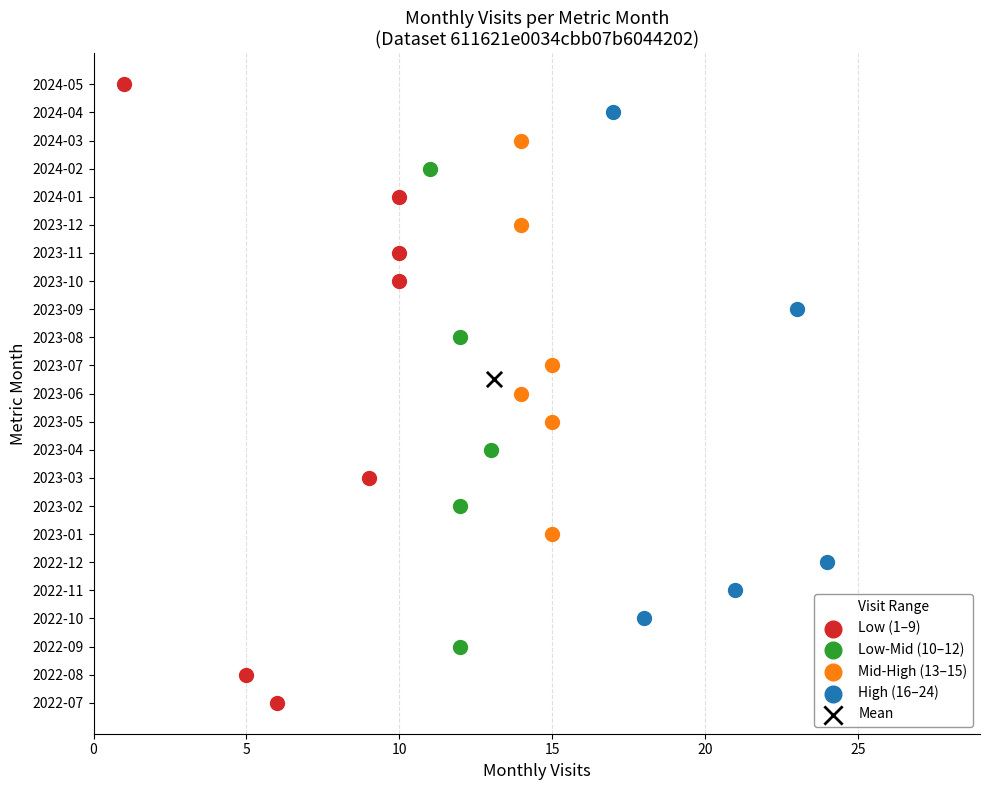

What are all the series names shown in the legend?

Low (1–9), Low-Mid (10–12), Mid-High (13–15), High (16–24), Mean